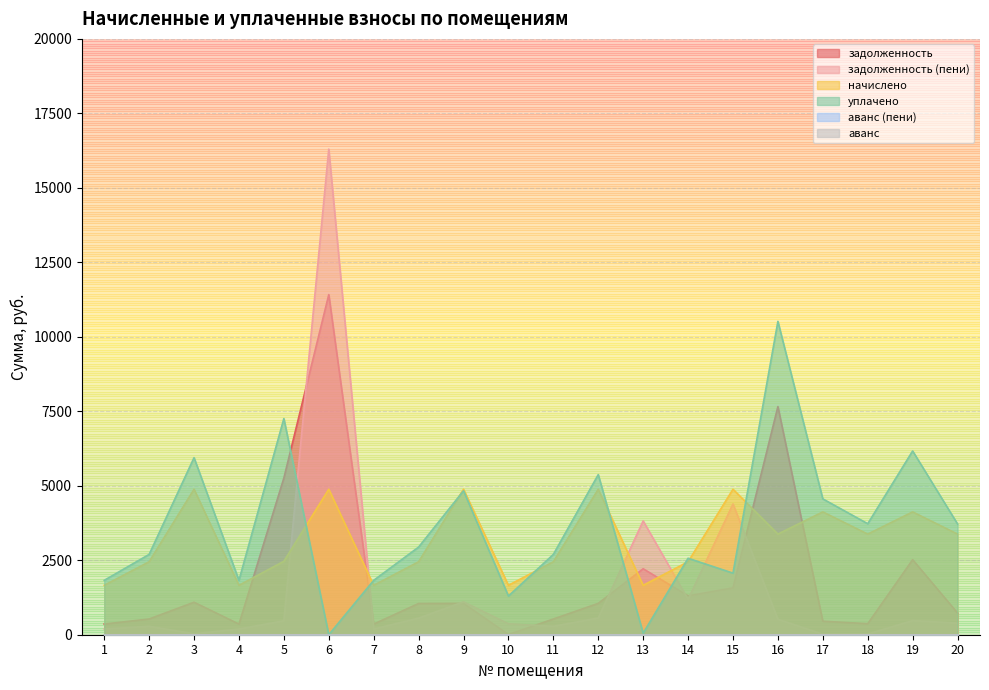

The value of начислено at 17 is 983.7. True or false?

False